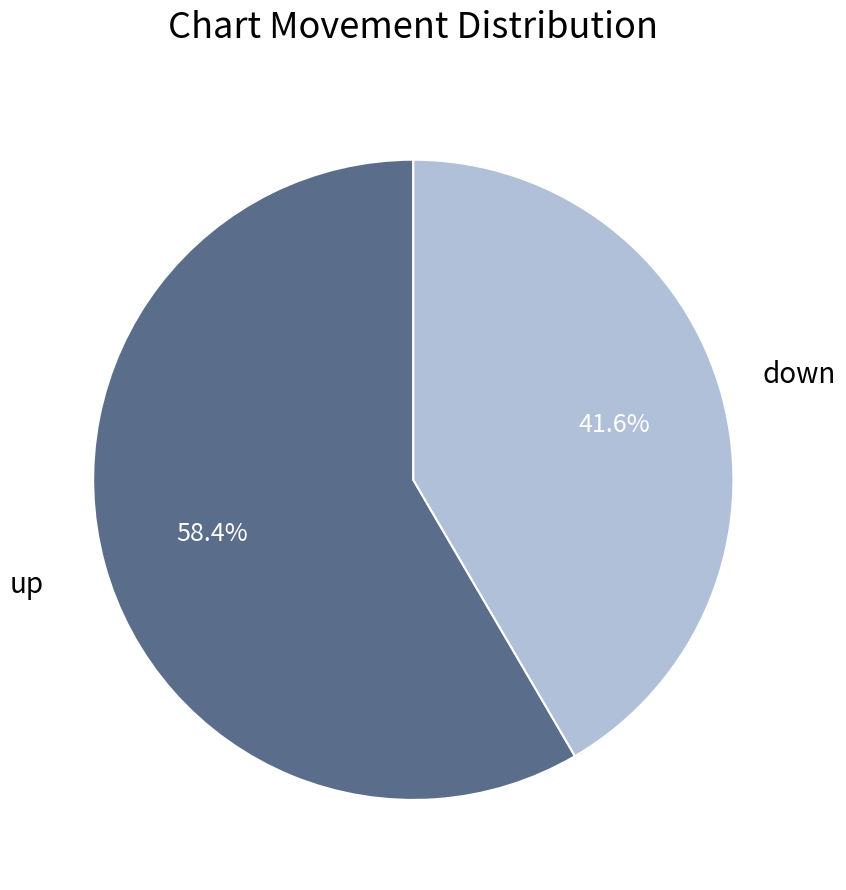

Which category accounts for the majority?

up